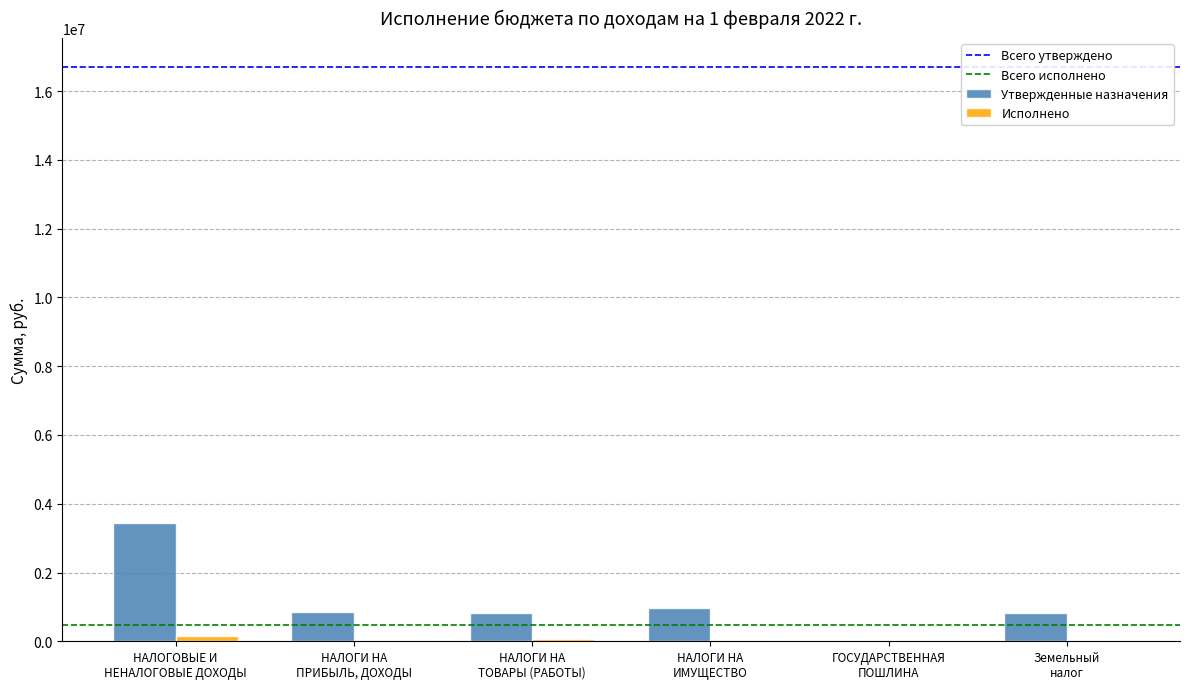

What is the sum of all Утвержденные назначения values?

6900480.0